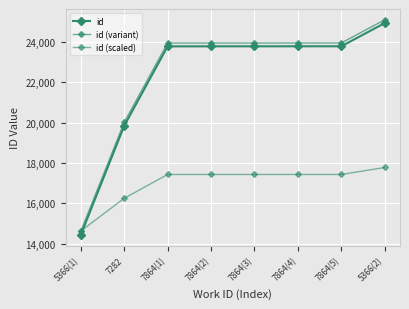

What is the difference between the maximum and minimum values in the id (variant) series?

10476.3